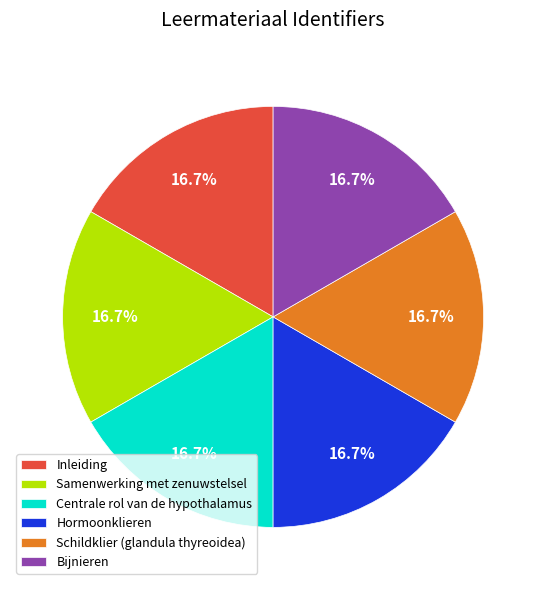

Count the number of slices in the pie.

6